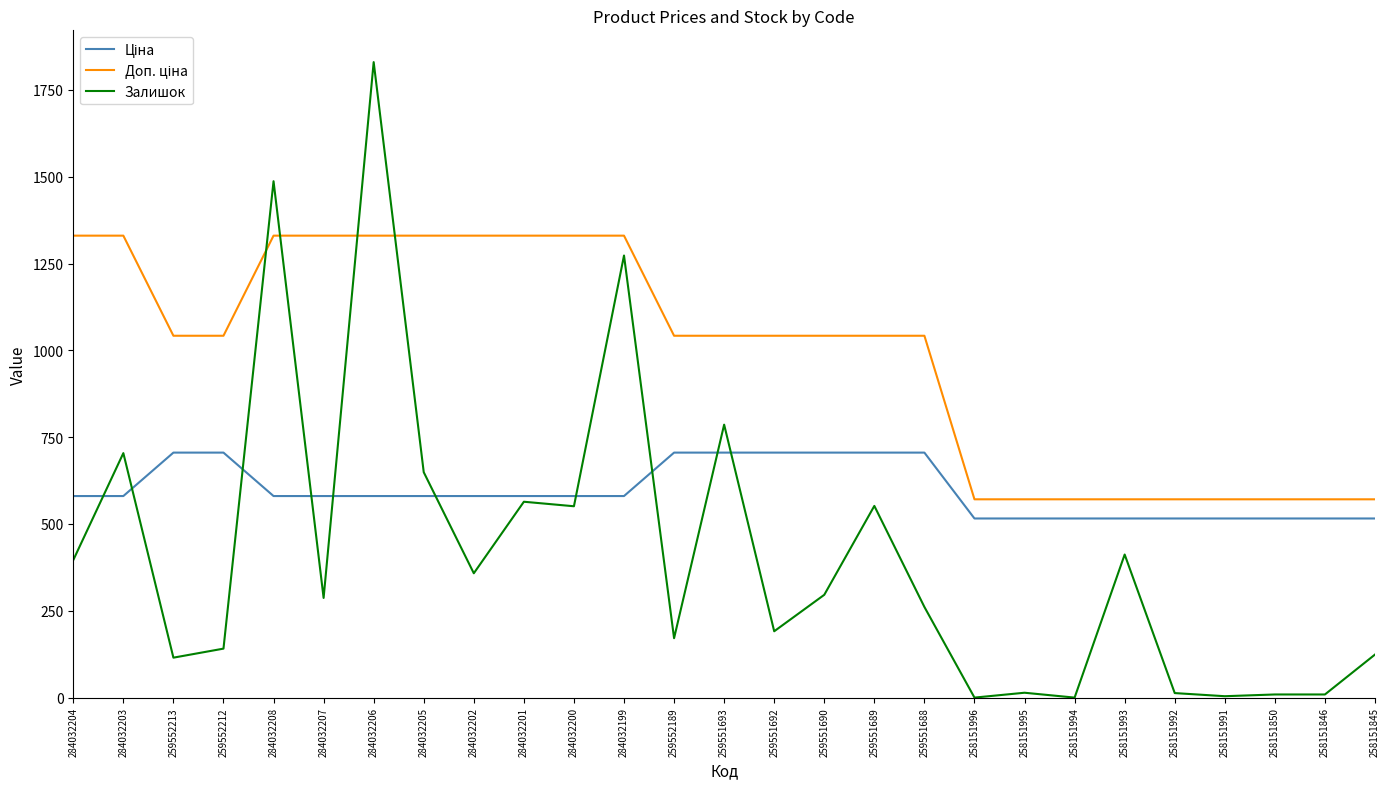

Which series changed the most between 284032208 and 284032199?

Залишок